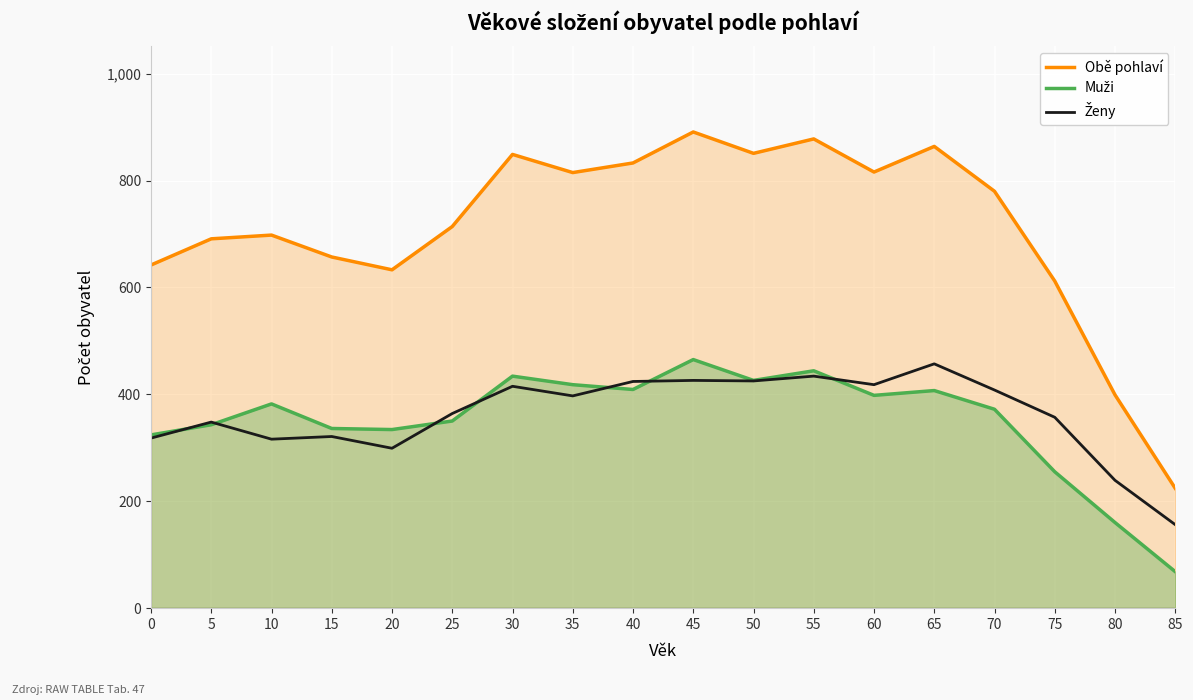

Does the chart display data point markers on the line(s)?

No